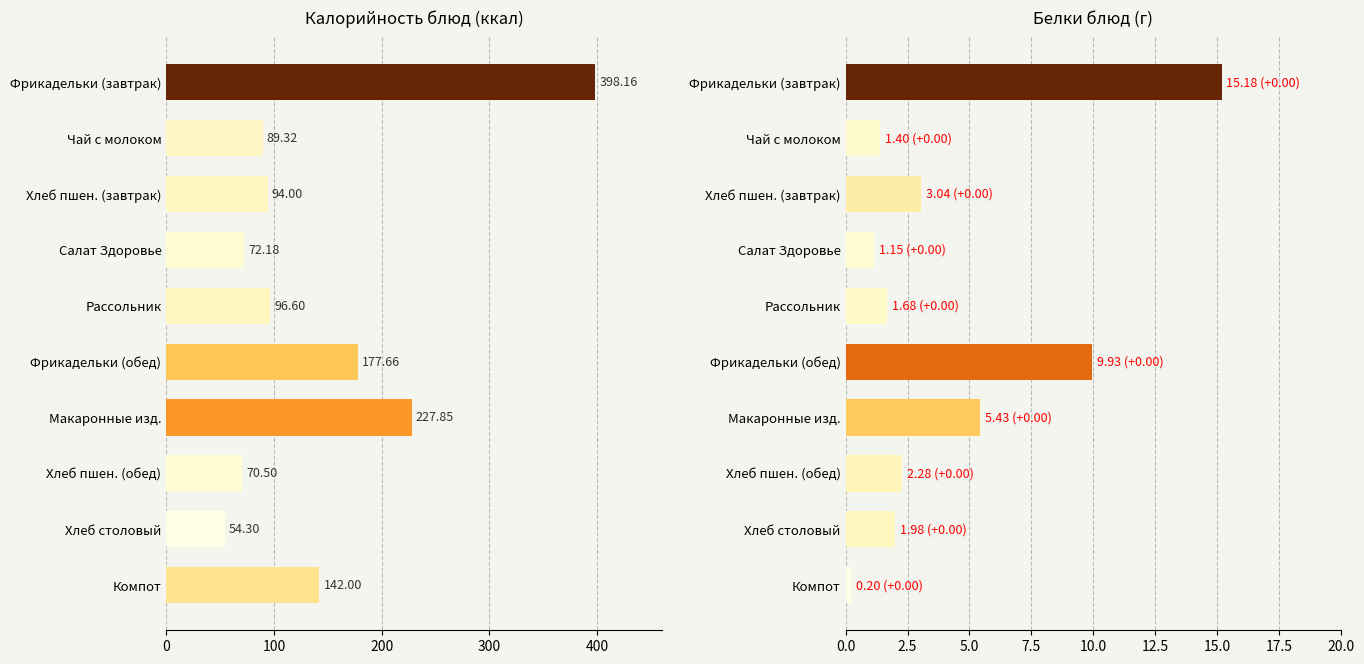

Reading left to right, list all the values displayed in this chart.

Калорийность: 398.2	89.3	94.0	72.2	96.6	177.7	227.8	70.5	54.3	142.0
Белки: 15.2	1.4	3.0	1.1	1.7	9.9	5.4	2.3	2.0	0.2